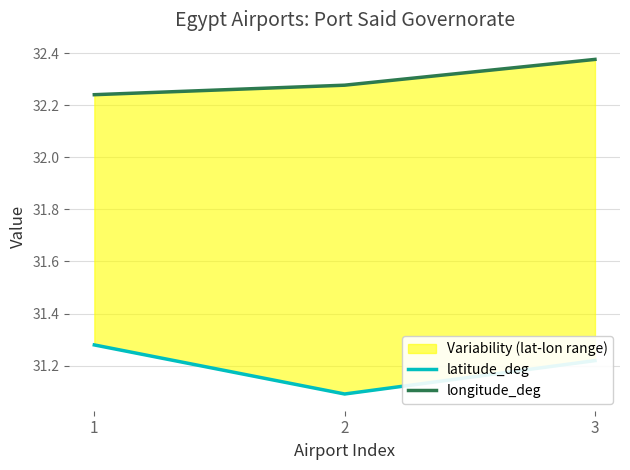

The longitude_deg series shows 21.9 at 1. True or false?

False